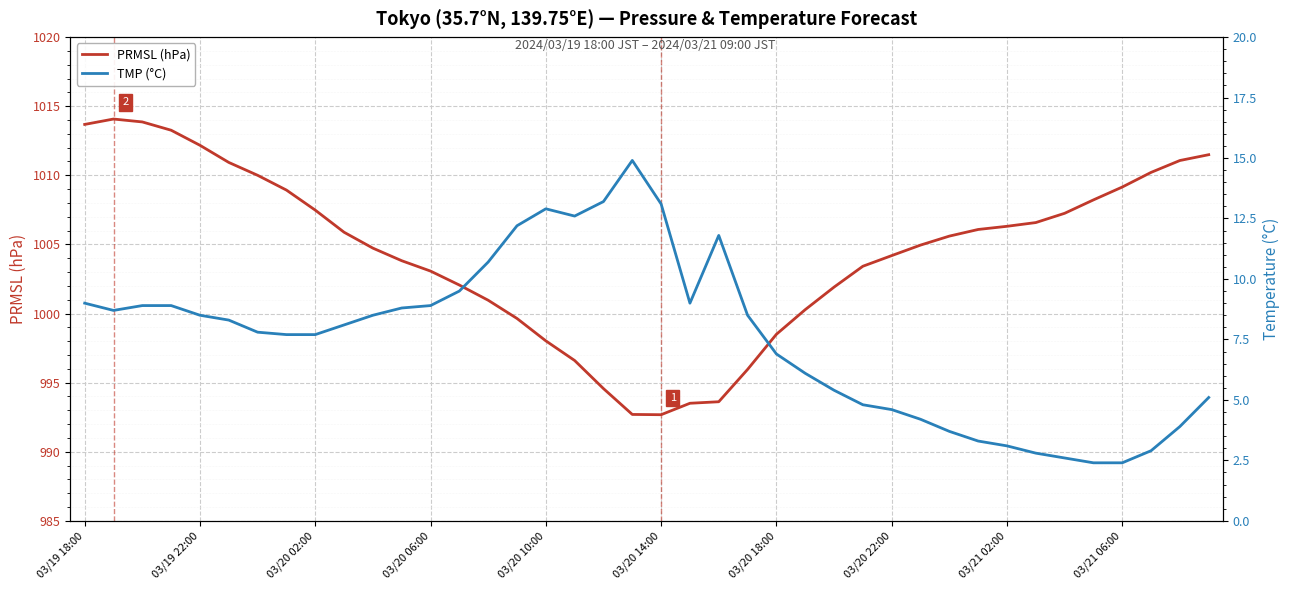

What is the minimum value for PRMSL (hPa)?

992.7